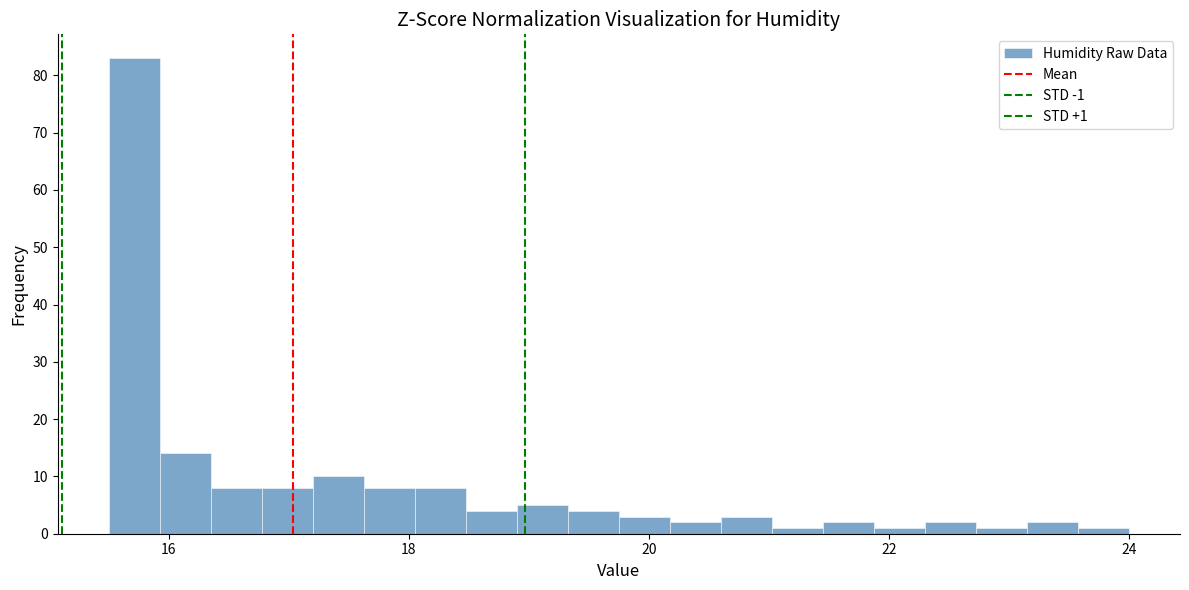

Around what value on the x-axis is the tallest bar? Give the approximate position of its centre, as read against the axis.

15.8